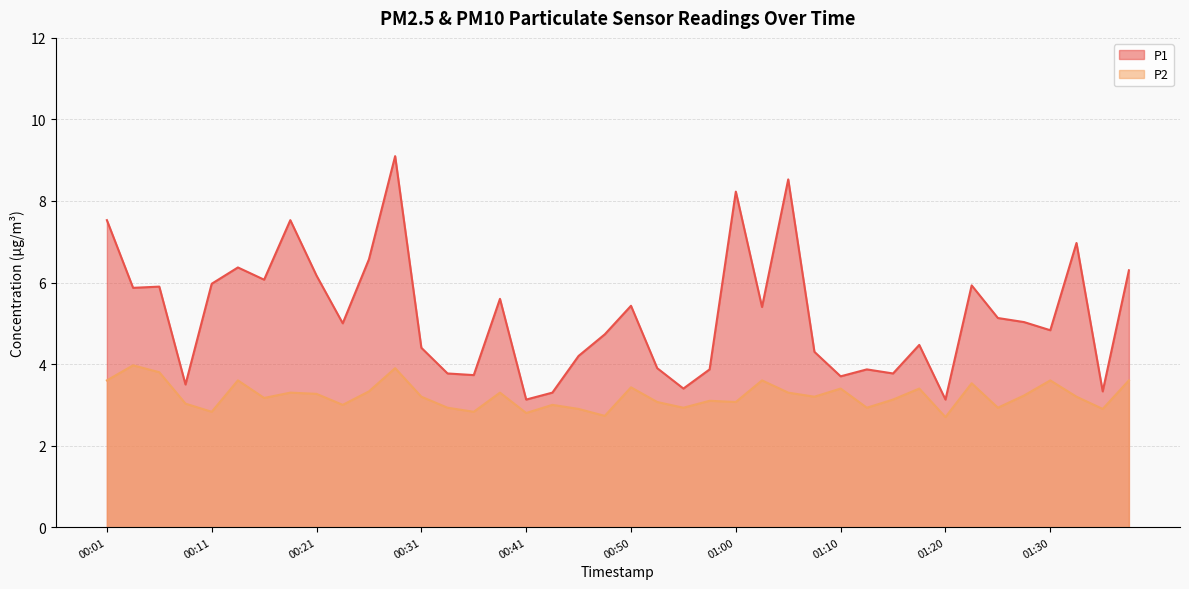

At 01:38, list the series in order from smallest to largest.

P2, P1